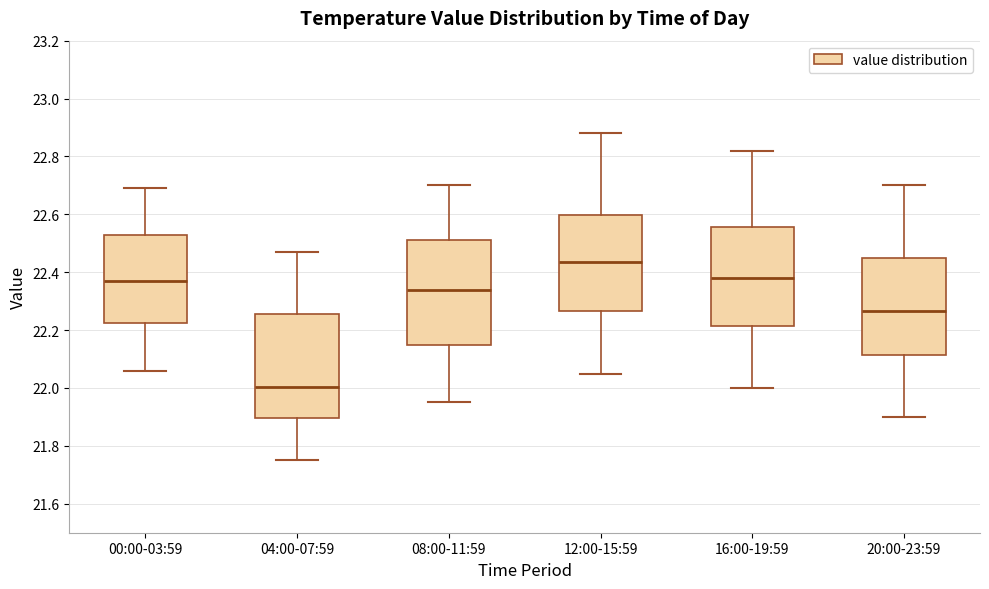

Reading left to right, transcribe this box plot: for each box, give where its median line is, the range the box spans, and where its two whiskers end, as read against the y-axis. The values are not printed on the chart, so give them approximately, as read against the axis.

00:00-03:59: median 22.38, box 22.22 to 22.52, whiskers 22.06 to 22.70
04:00-07:59: median 22.00, box 21.90 to 22.26, whiskers 21.76 to 22.48
08:00-11:59: median 22.34, box 22.16 to 22.52, whiskers 21.96 to 22.70
12:00-15:59: median 22.44, box 22.26 to 22.60, whiskers 22.06 to 22.88
16:00-19:59: median 22.38, box 22.22 to 22.56, whiskers 22.00 to 22.82
20:00-23:59: median 22.26, box 22.12 to 22.46, whiskers 21.90 to 22.70